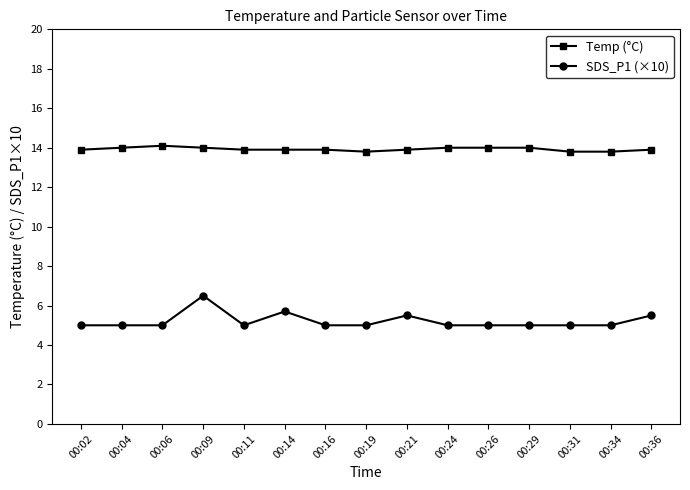

True or false: SDS_P1 (×10) has more than 1 interior local peaks.

True